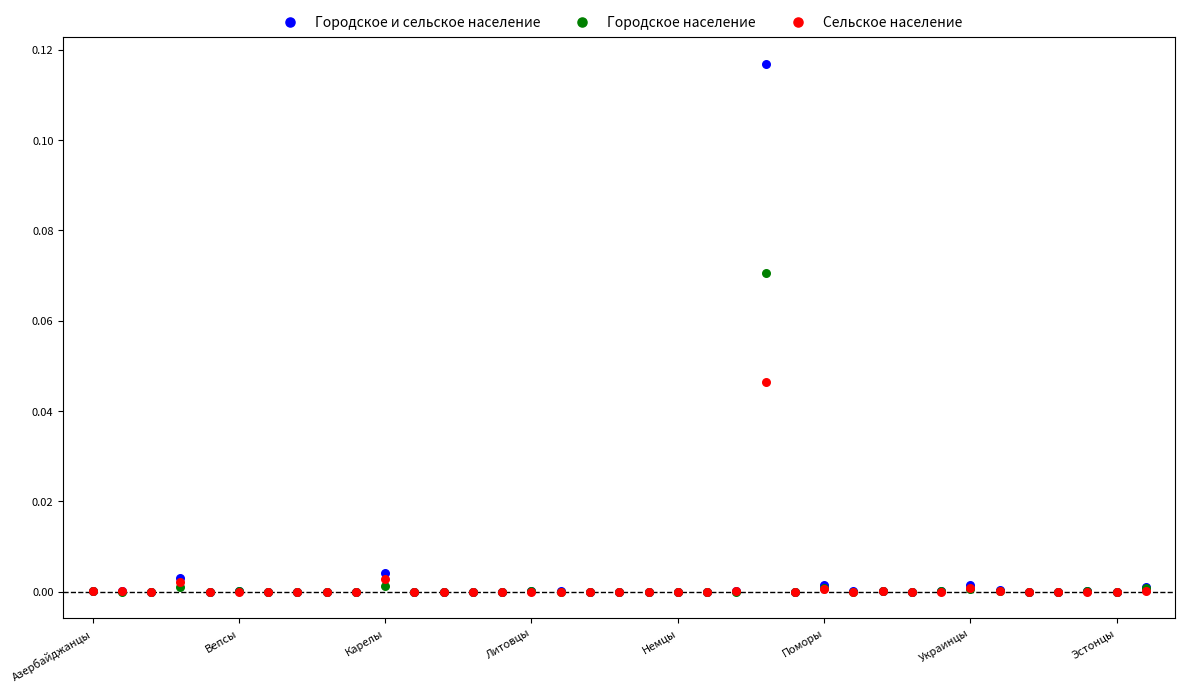

What are all the series names shown in the legend?

Городское и сельское население, Городское население, Сельское население